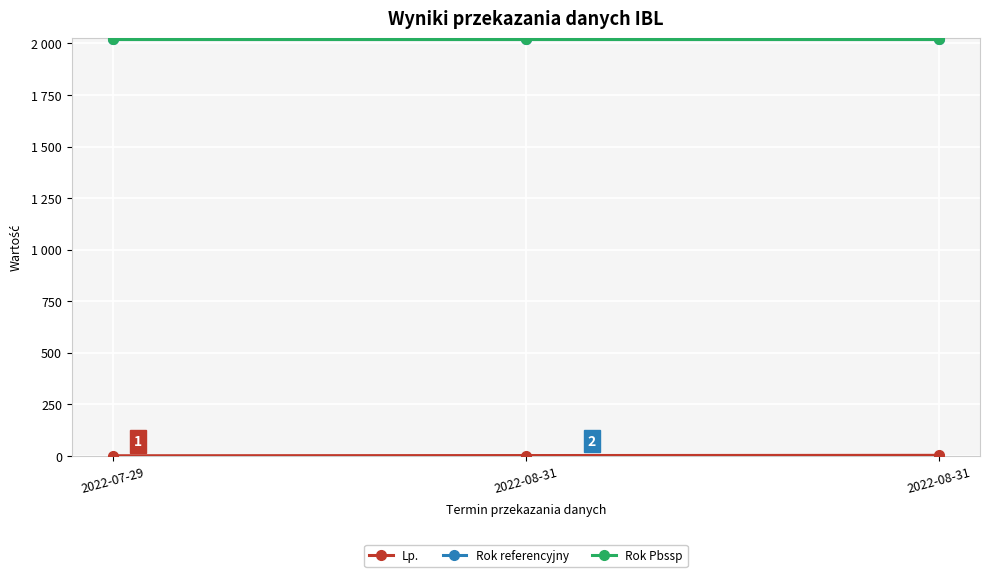

Is this an area chart (filled region under the line)?

No